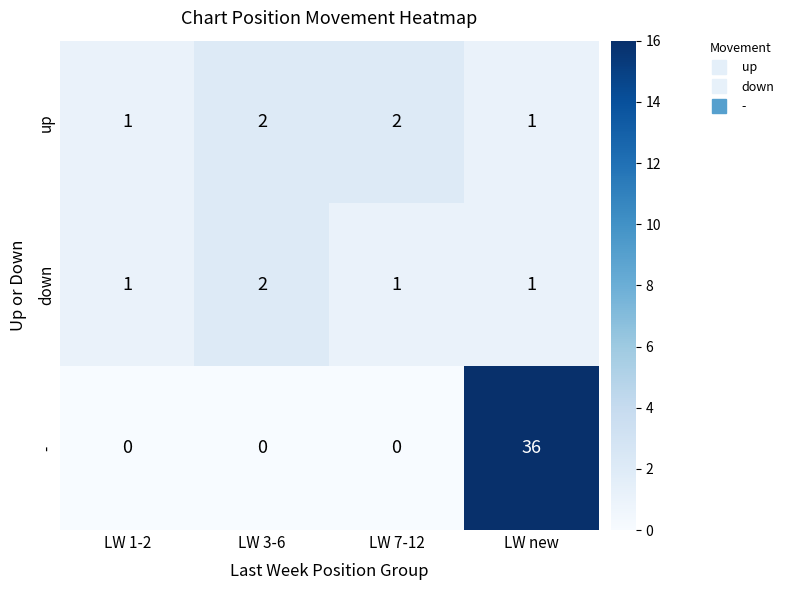

Which series has the largest total across all categories?

-